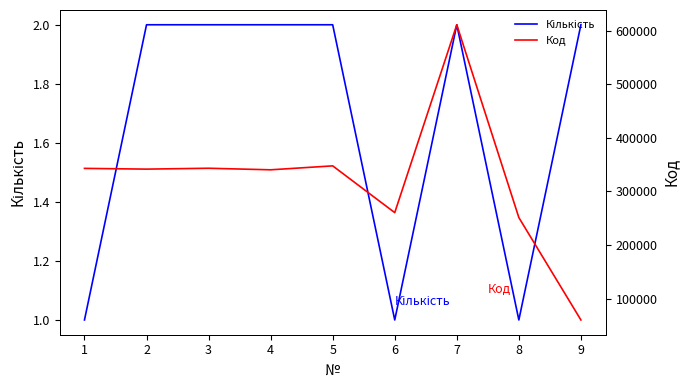

Rank the series by their average value, from highest to lowest.

Код, Кількість